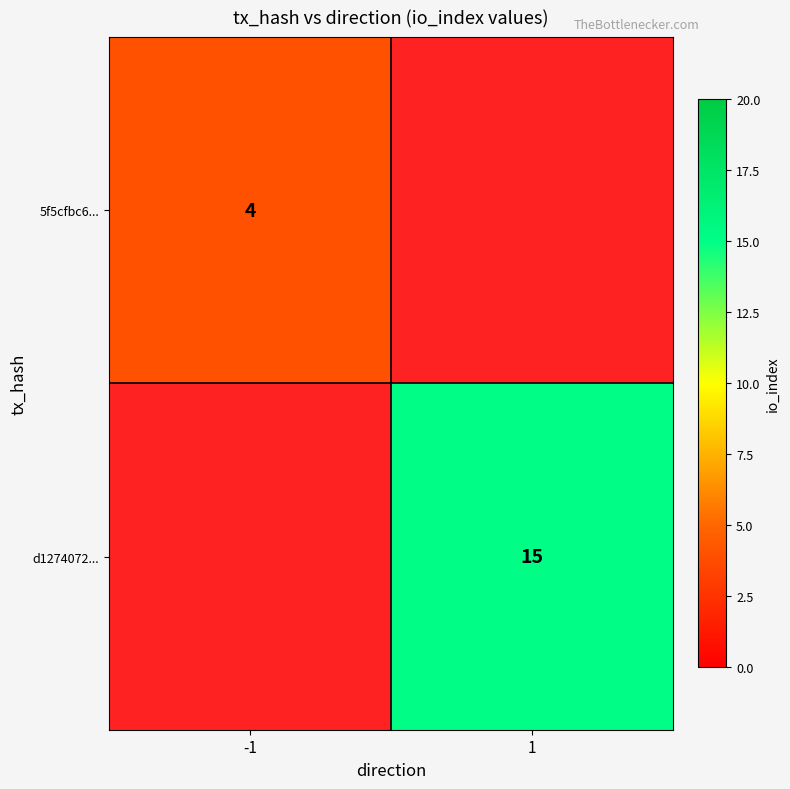

True or false: 5f5cfbc6... has a value of 3 at -1.

False